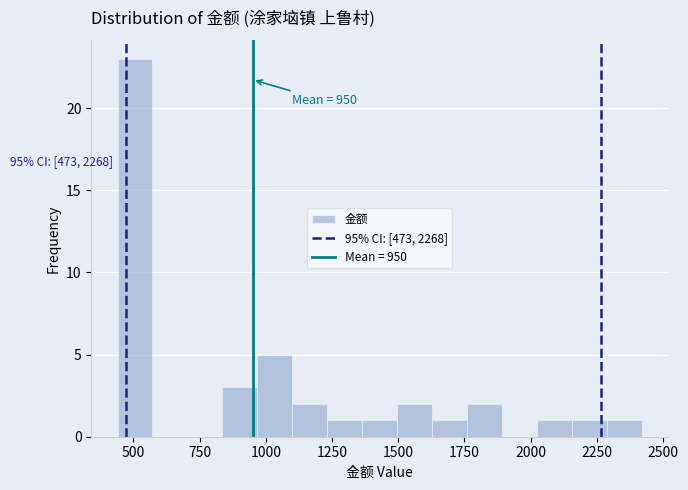

Read against the x-axis, roughly where is the centre of the tallest bar?

500